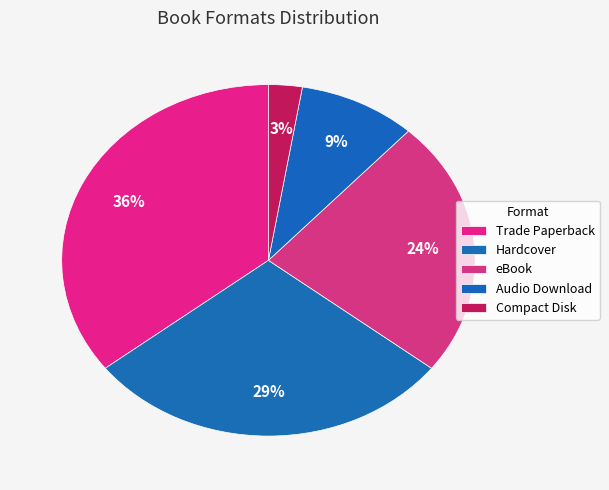

Which slice is the smallest?

Compact Disk